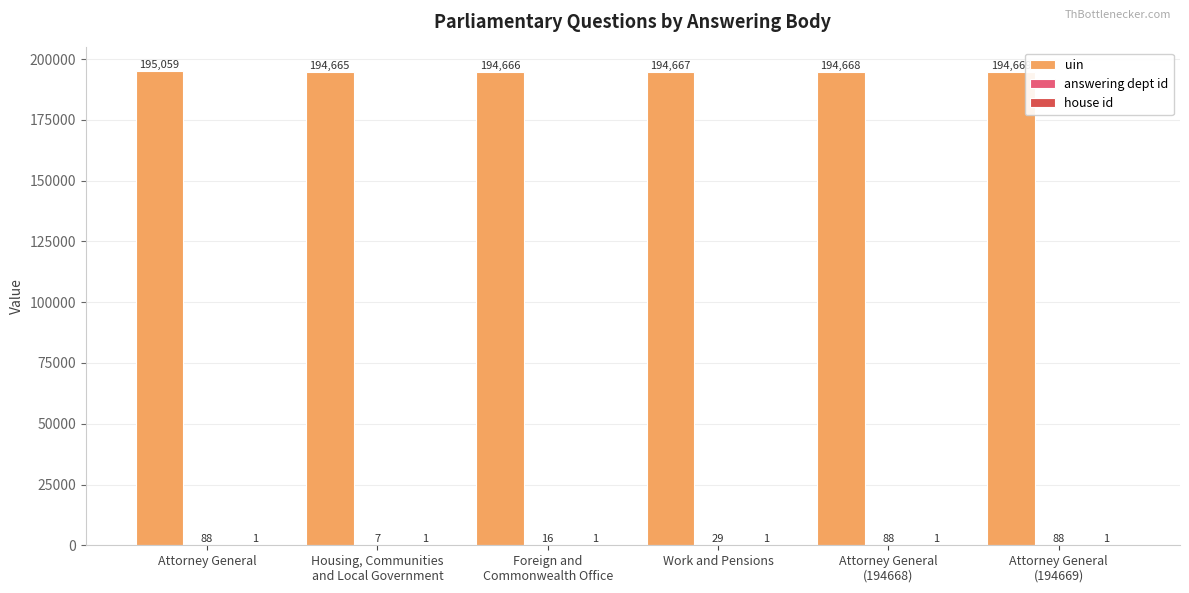

True or false: uin has a value of 194669 at Attorney General
(194669).

True